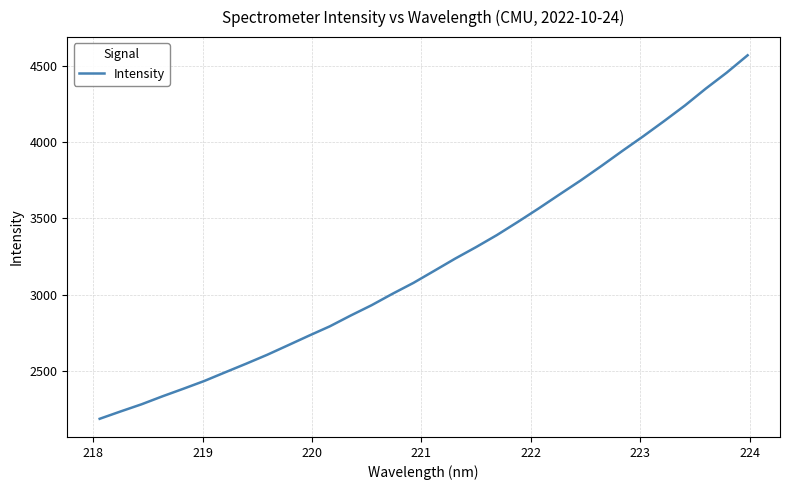

Count the number of categories in the chart.

32